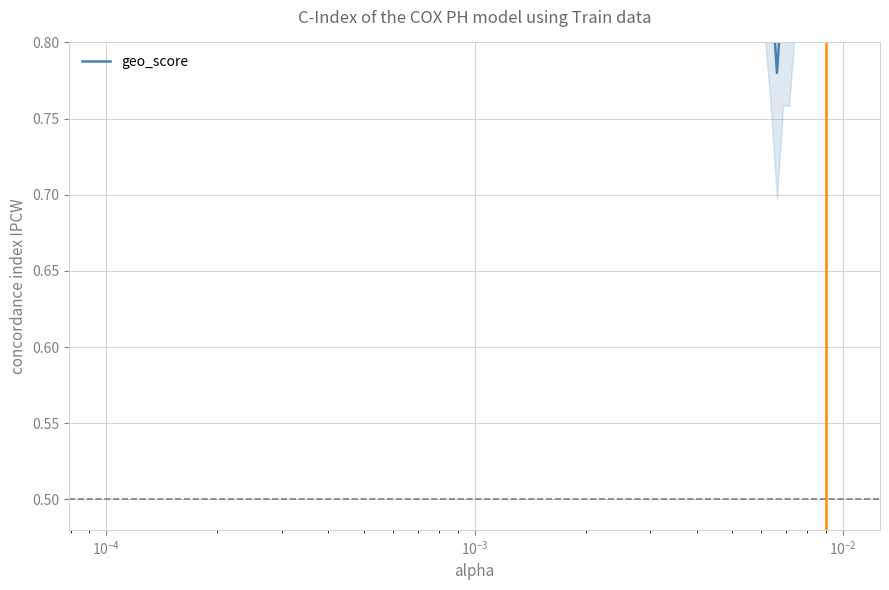

Does the chart have visible grid lines?

Yes